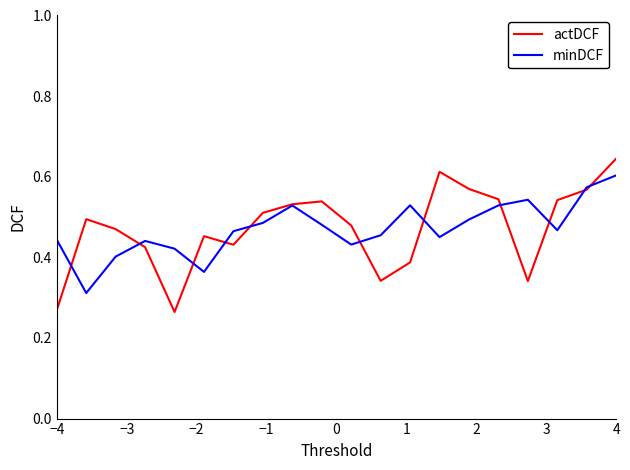

Which series has the widest spread of values?

actDCF